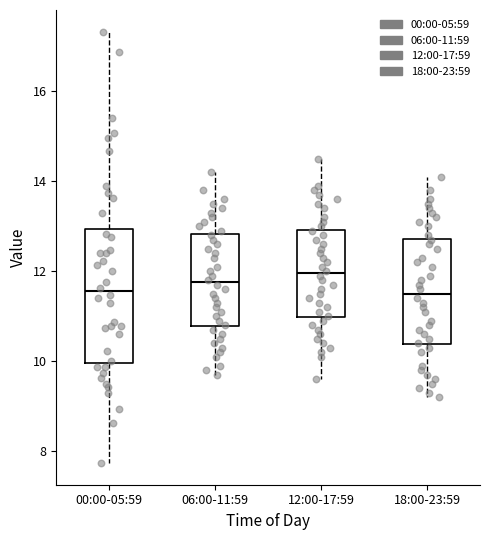

Reading left to right, read every box against the y-axis: the position of its median line, the range the box covers, and the ends of its whiskers. The values are not printed on the chart, so give them approximately, as read against the axis.

00:00-05:59: median 11.6, box 10.0 to 13.0, whiskers 7.8 to 17.4
06:00-11:59: median 11.8, box 10.8 to 12.8, whiskers 9.8 to 14.2
12:00-17:59: median 12.0, box 11.0 to 13.0, whiskers 9.6 to 14.6
18:00-23:59: median 11.6, box 10.4 to 12.8, whiskers 9.2 to 14.2